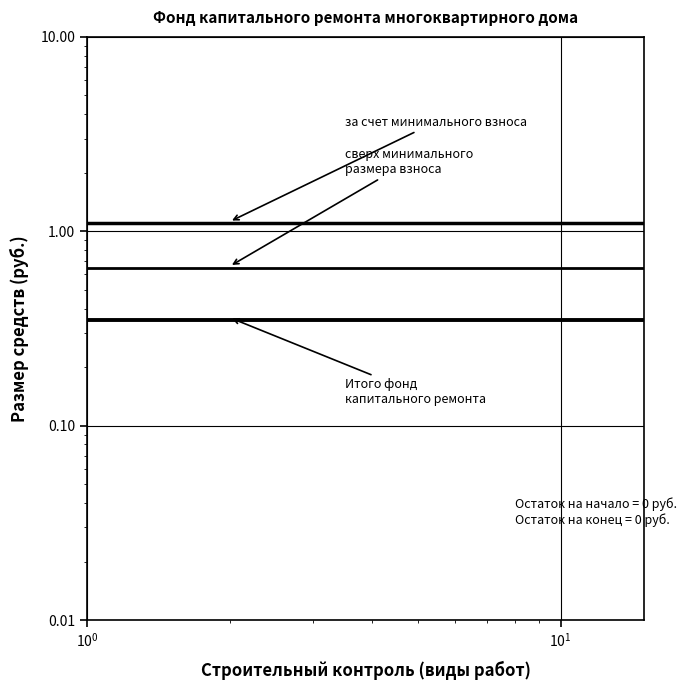

True or false: сверх минимального размера взноса and Итого фонд капитального ремонта intersect in this chart.

False